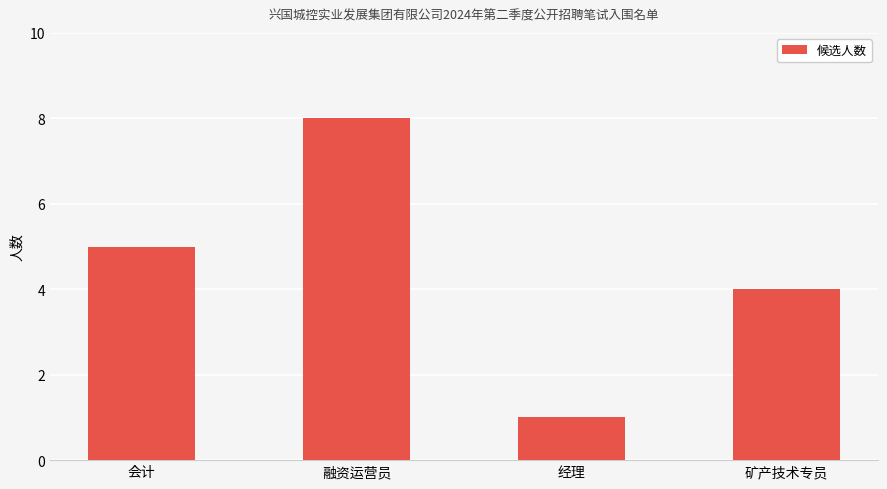

How many distinct data groups are displayed?

1